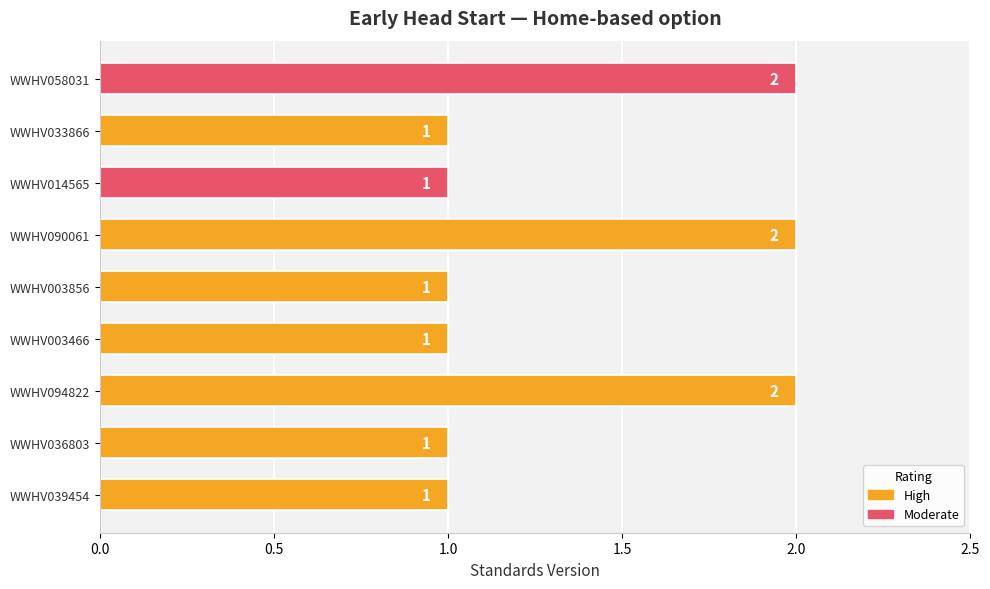

What is the average value?

1